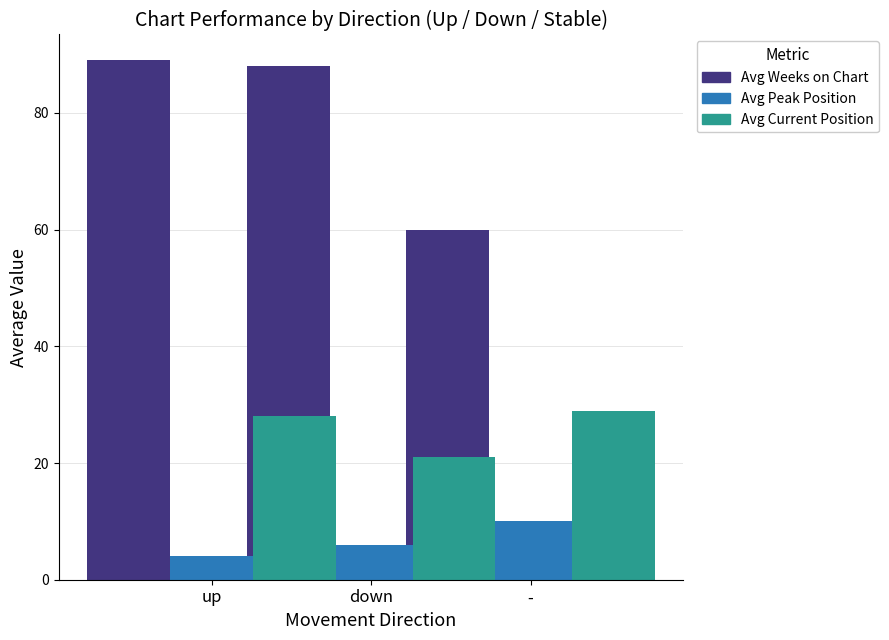

Which category has the lowest value in the Avg Weeks on Chart series?

-